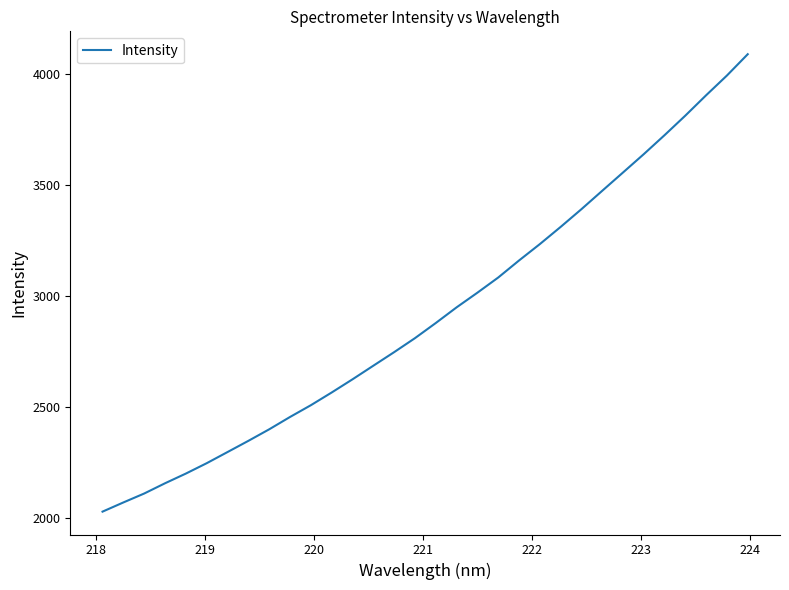

What is the maximum value shown in the chart?

4090.2